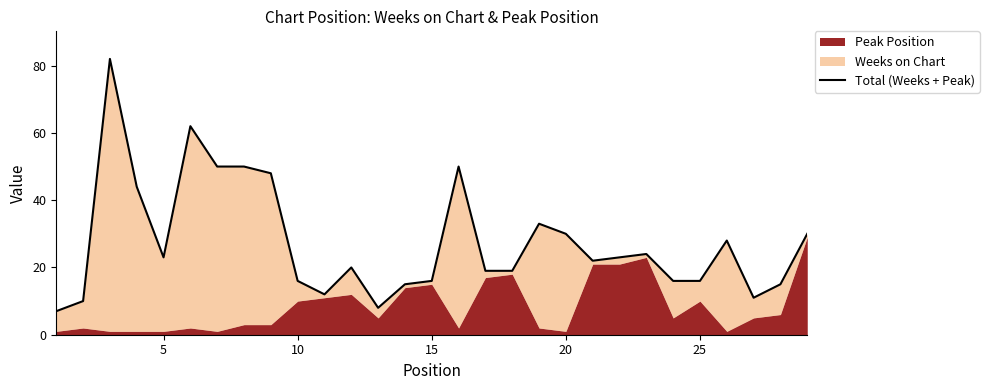

How many data points are less than 22?

14